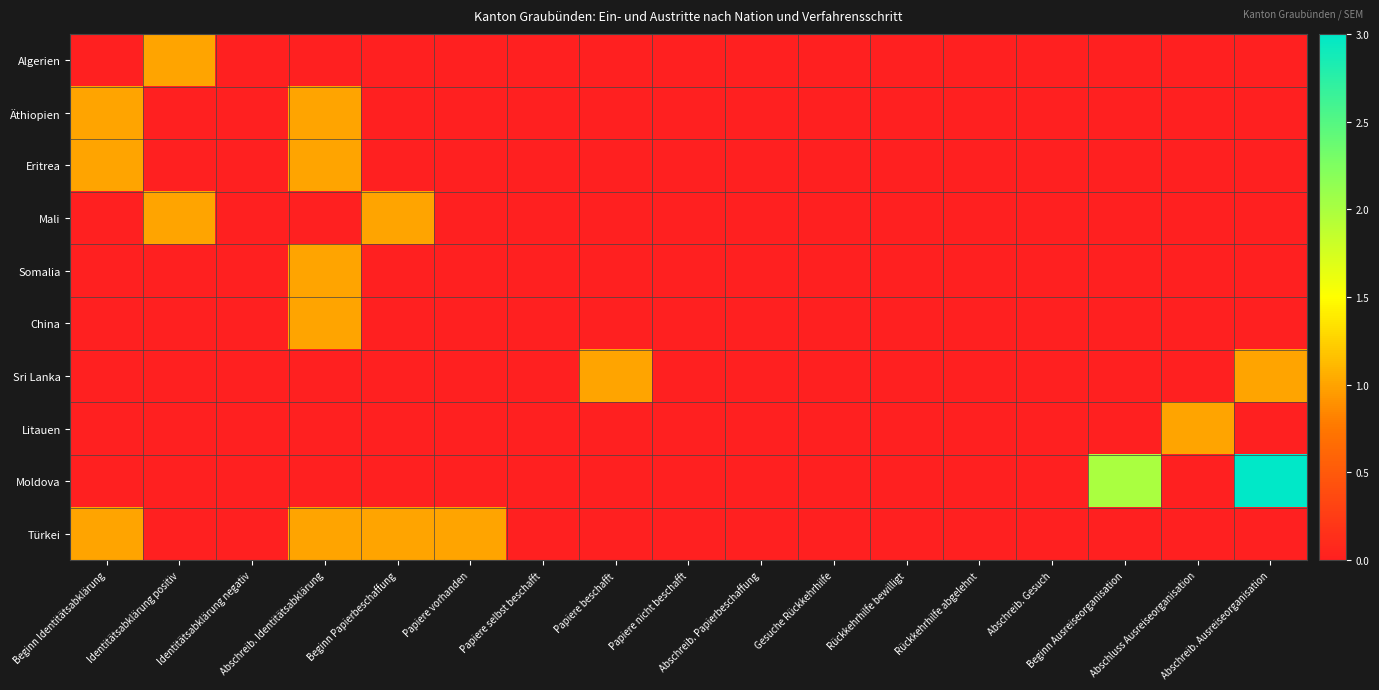

Which label corresponds to the largest value in the chart?

Abschreib. Ausreiseorganisation